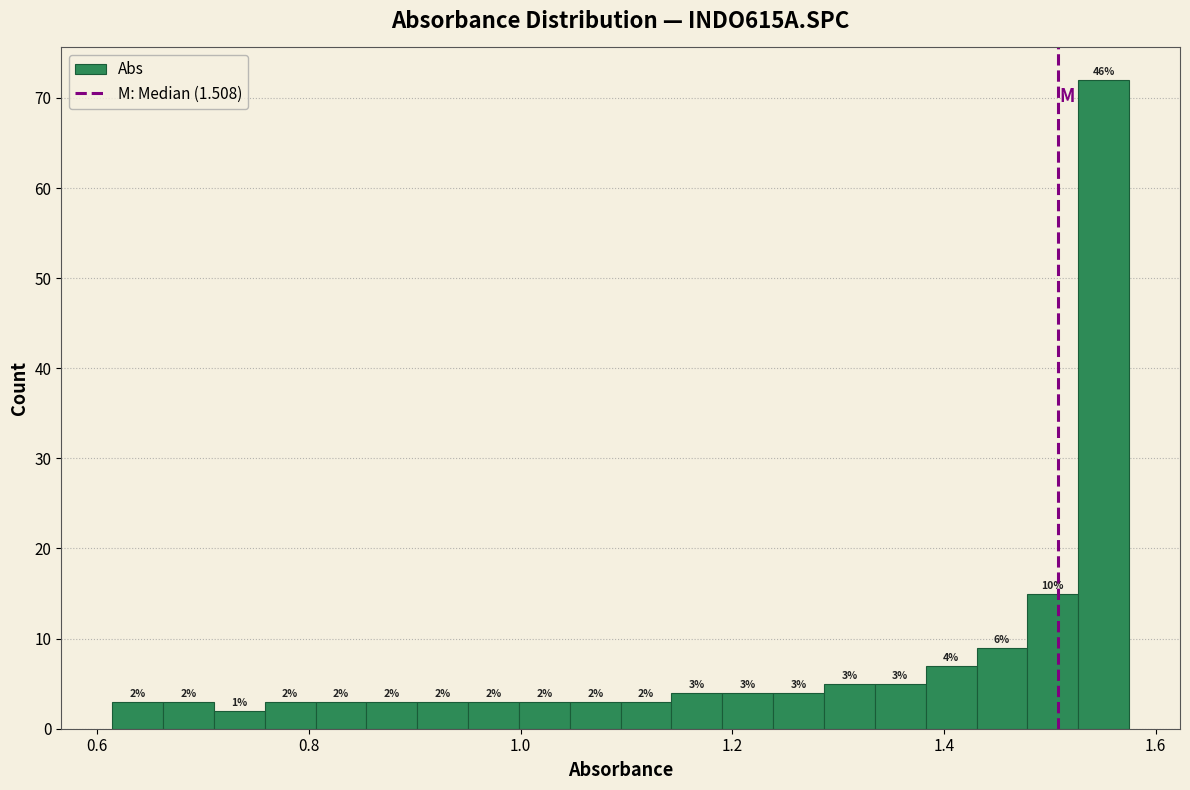

Around what value on the x-axis is the tallest bar? Give the approximate position of its centre, as read against the axis.

1.56